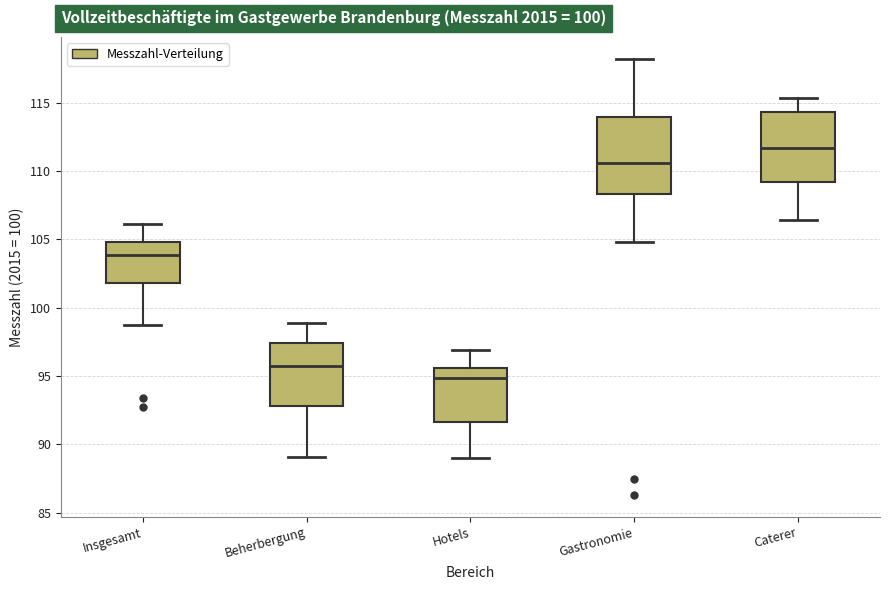

Reading left to right, transcribe this box plot: for each box, give where its median line is, the range the box spans, and where its two whiskers end, as read against the y-axis. The values are not printed on the chart, so give them approximately, as read against the axis.

Insgesamt: median 104.0, box 102.0 to 105.0, whiskers 98.5 to 106.0
Beherbergung: median 96.0, box 93.0 to 97.5, whiskers 89.0 to 99.0
Hotels: median 95.0, box 91.5 to 95.5, whiskers 89.0 to 97.0
Gastronomie: median 110.5, box 108.5 to 114.0, whiskers 105.0 to 118.0
Caterer: median 111.5, box 109.0 to 114.5, whiskers 106.5 to 115.5